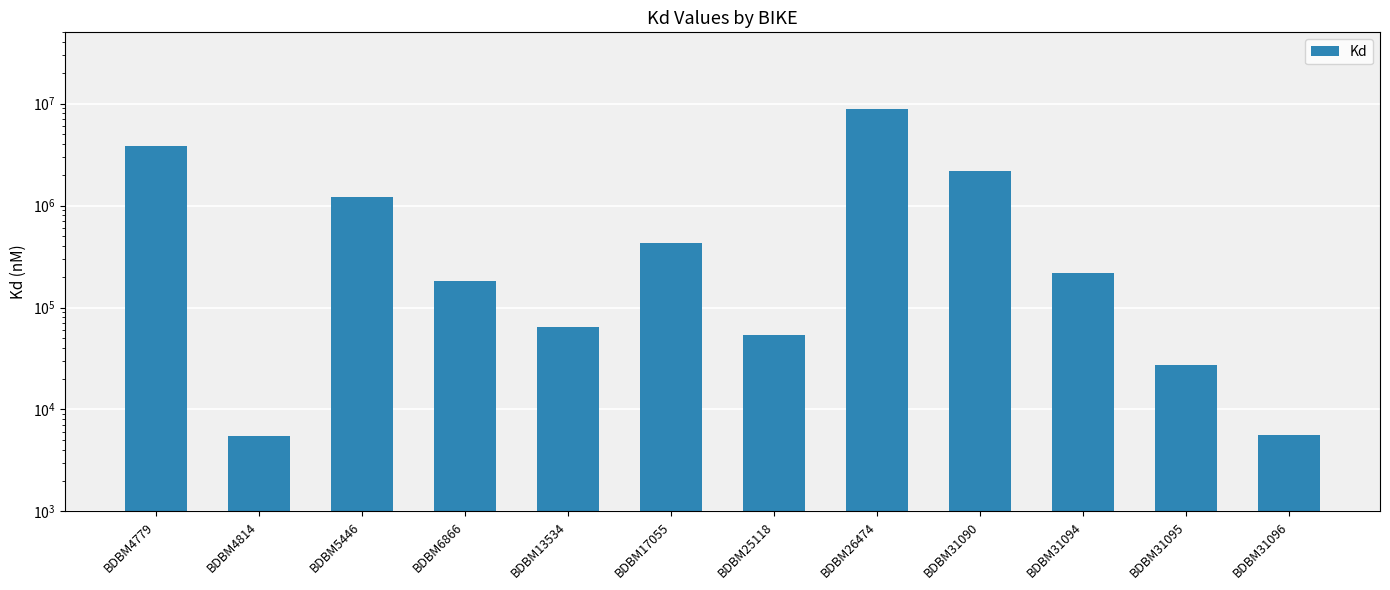

Reading left to right, transcribe all the data shown in this chart.

3800000	5500	1200000	180000	65000	430000	54000	8800000	2200000	220000	27000	5600